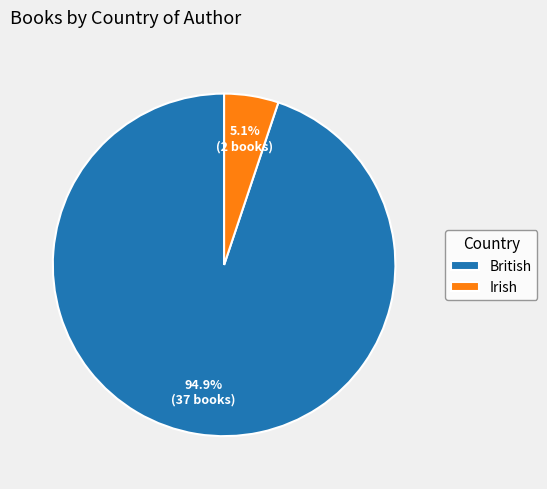

Which slice represents more than half of the pie?

British